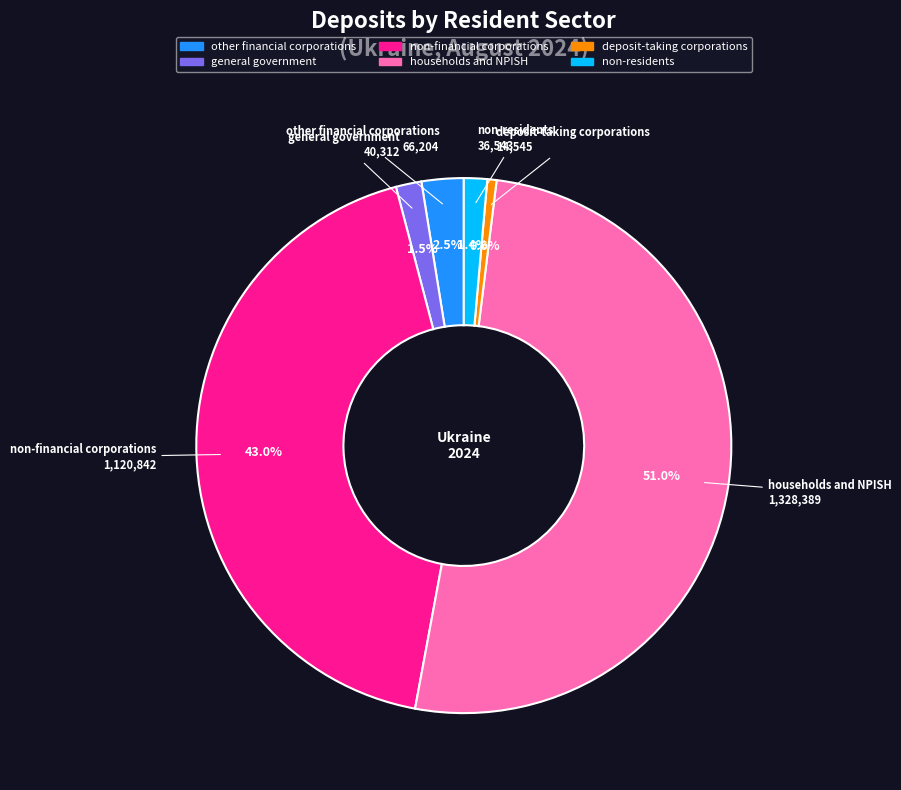

How many segments does this pie chart have?

6